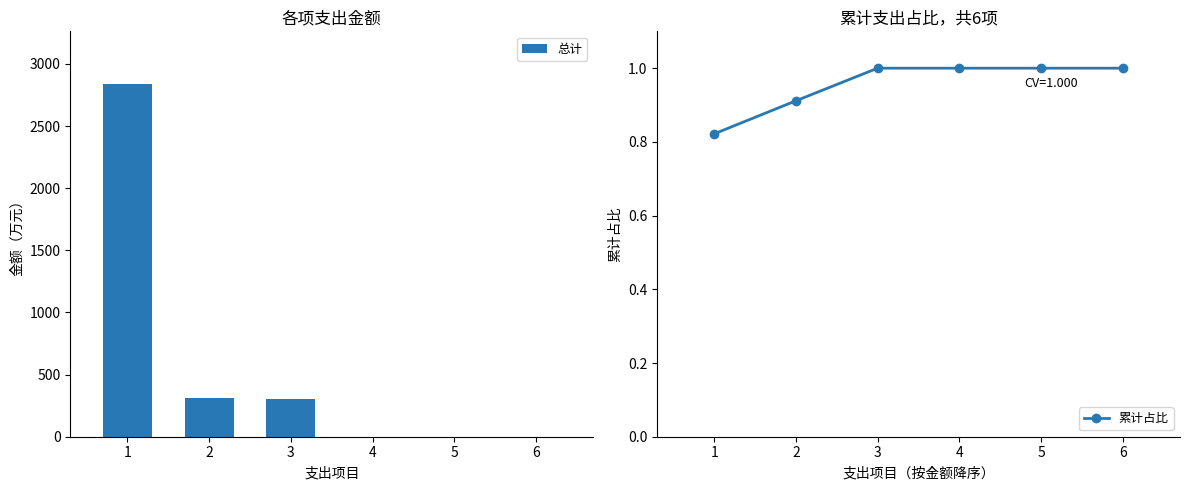

Which label corresponds to the largest value in the chart?

1